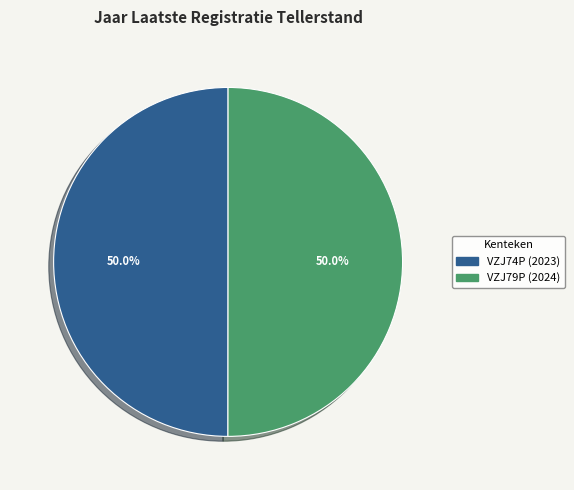

How much of the chart is everything except VZJ74P?

50.0%